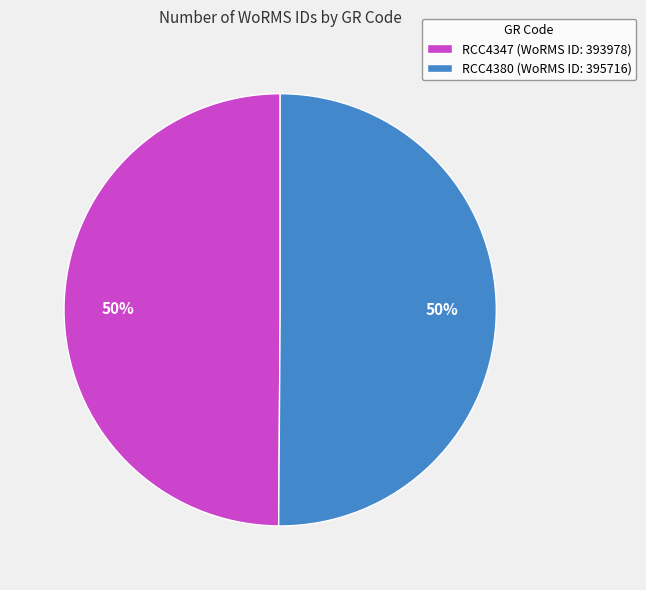

Is it true that RCC4380 (WoRMS ID: 395716) is 50% of the pie?

True